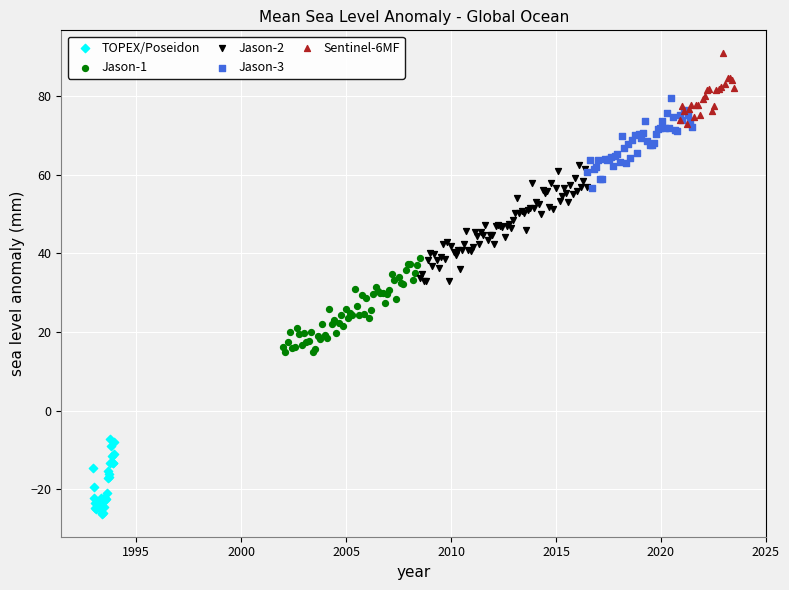

Which series has the largest Y range (max minus min)?

Jason-2